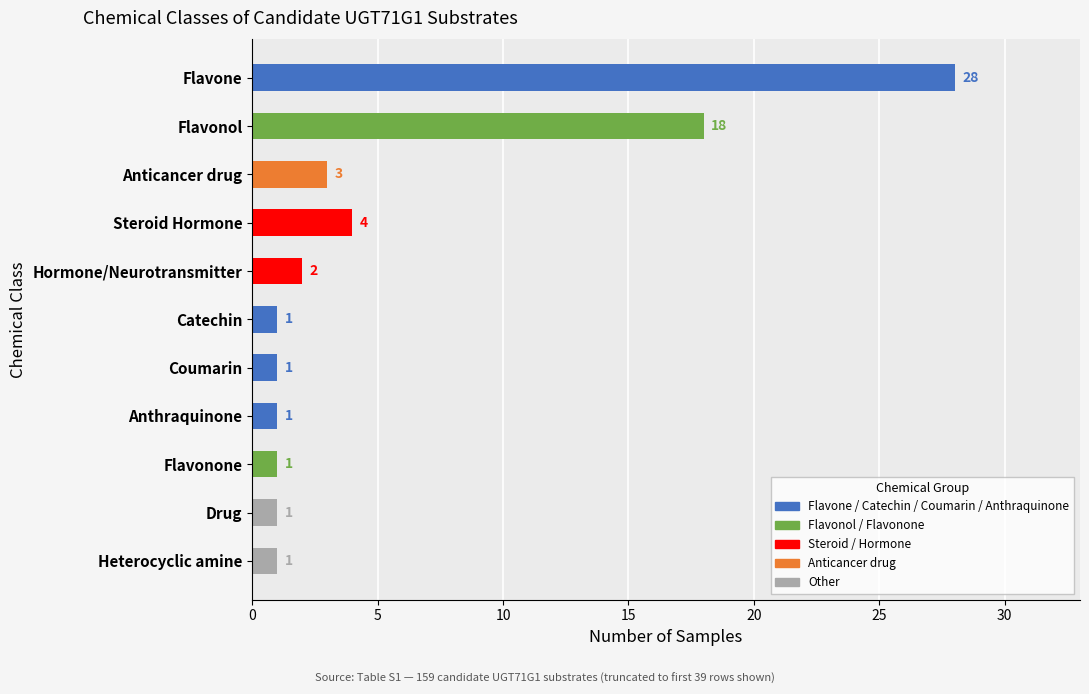

What is the change in value from Flavone to Hormone/Neurotransmitter?

-26